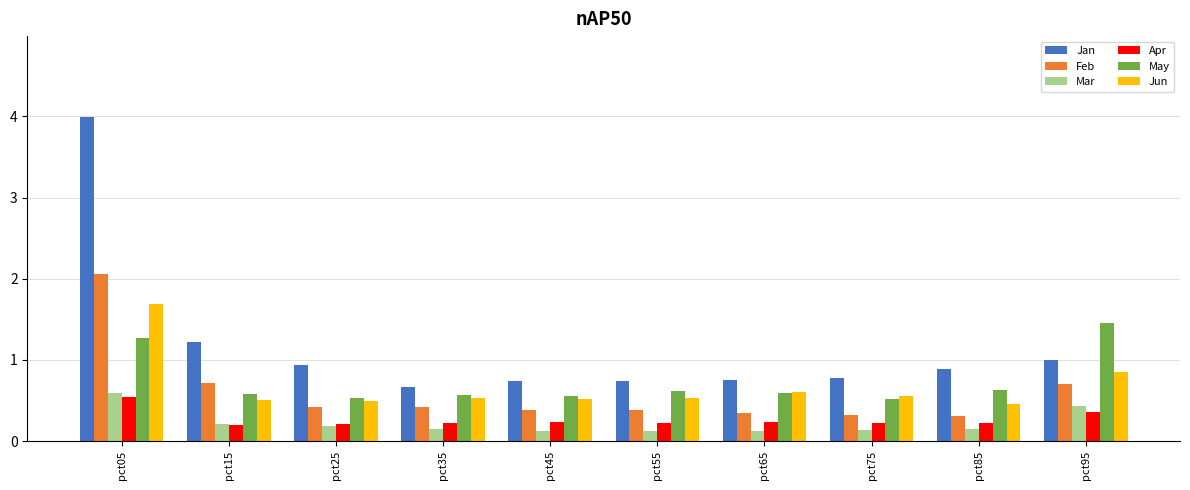

How many bars are there in each group?

6